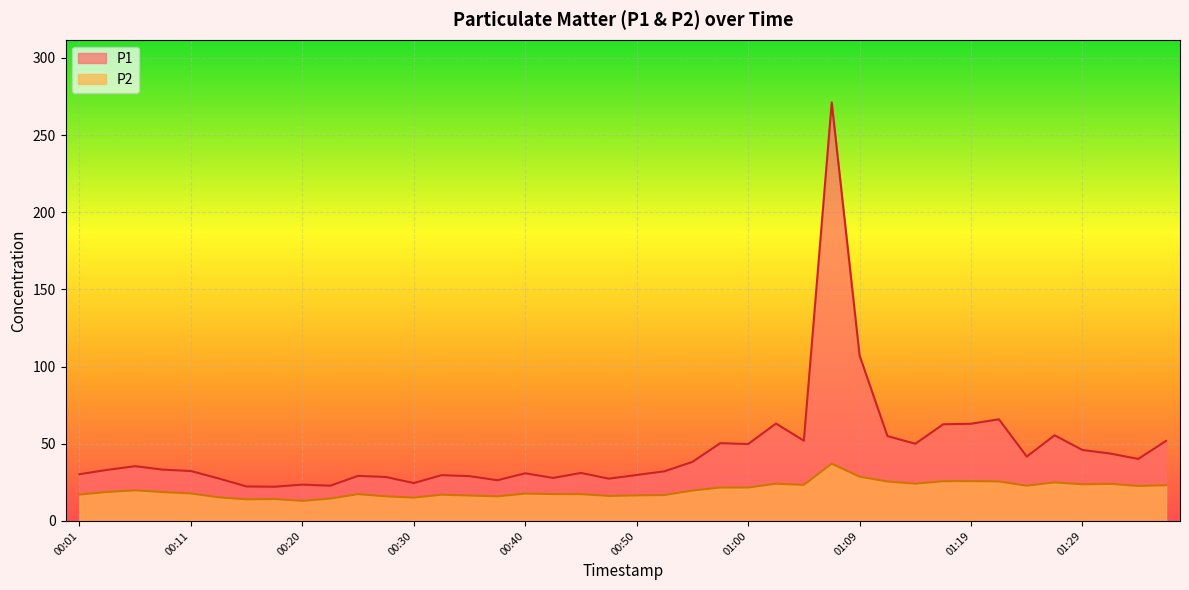

Which series changed the most between 00:42 and 00:57?

P1